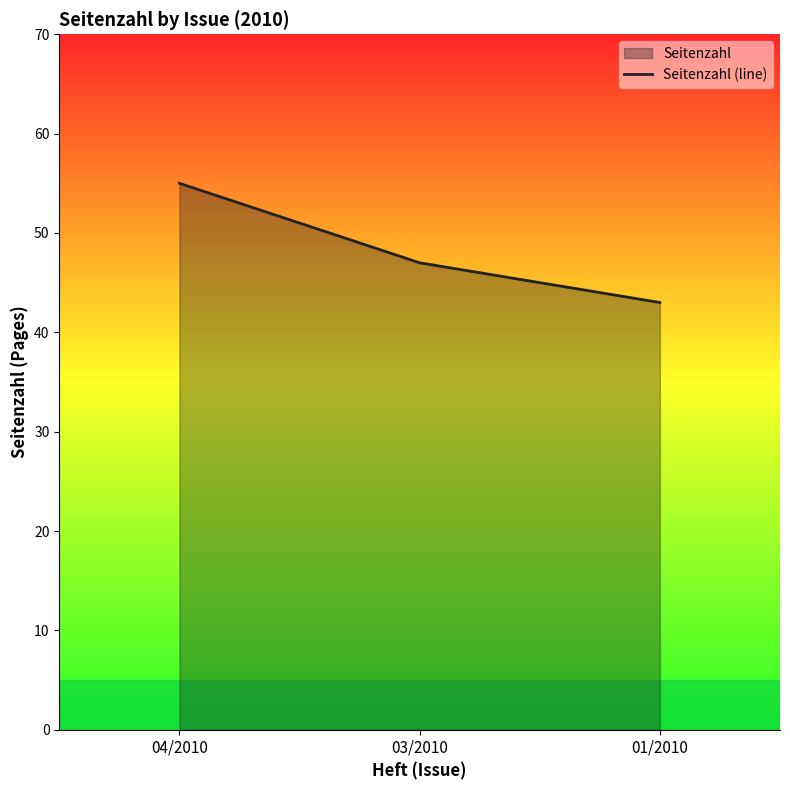

What is the label of the 1st point from the right?

01/2010